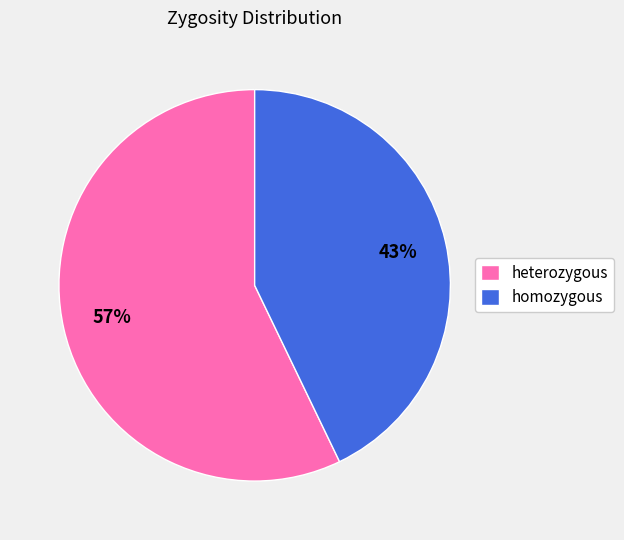

To the nearest percent, what is the average slice percentage?

50%